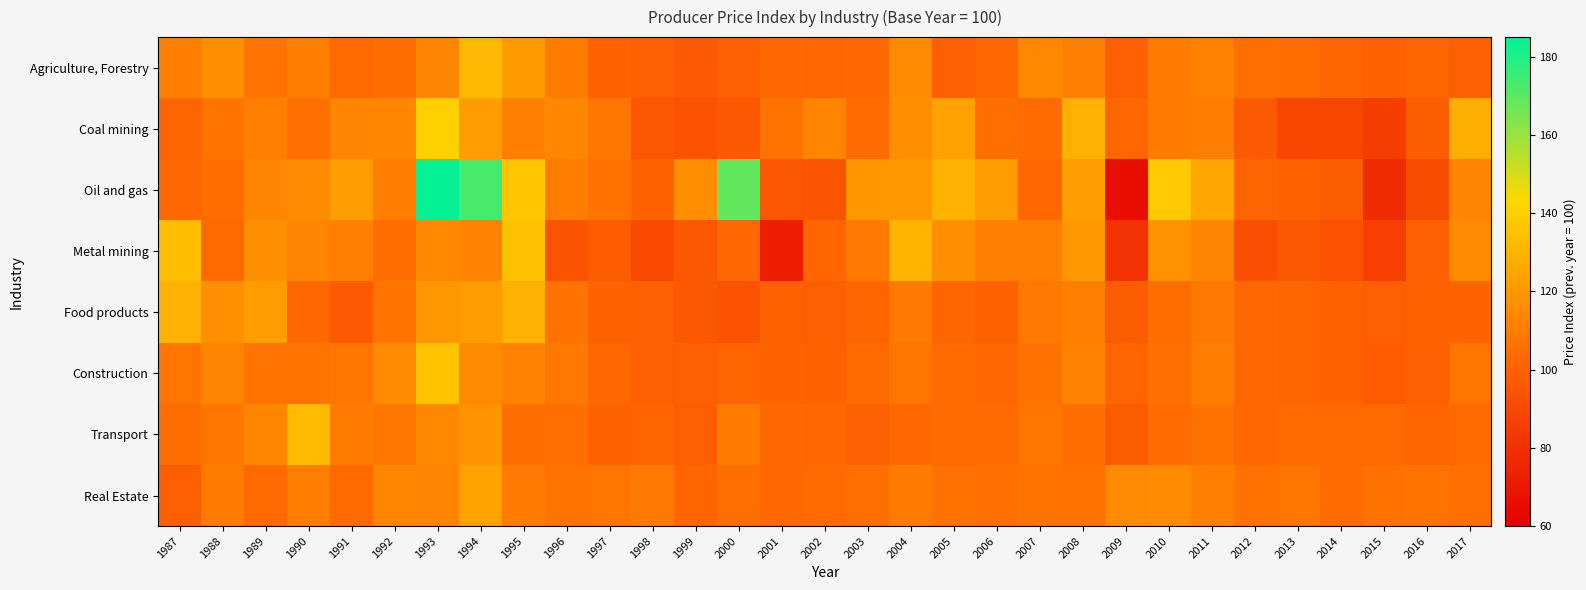

At which category is the sum across all series the highest?

1993